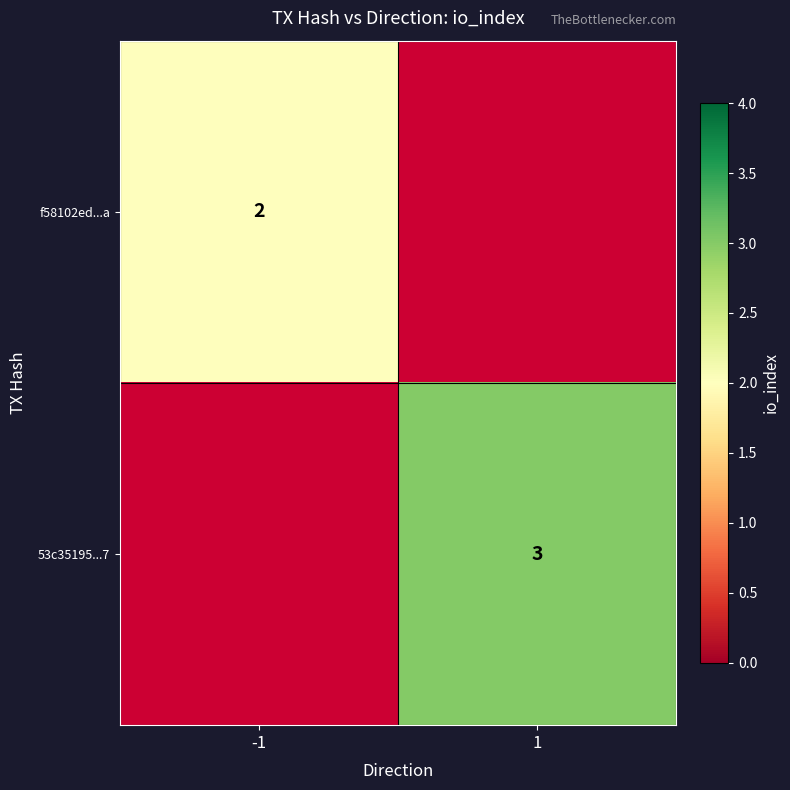

True or false: f58102ed...a has a value of 2 at -1.

True